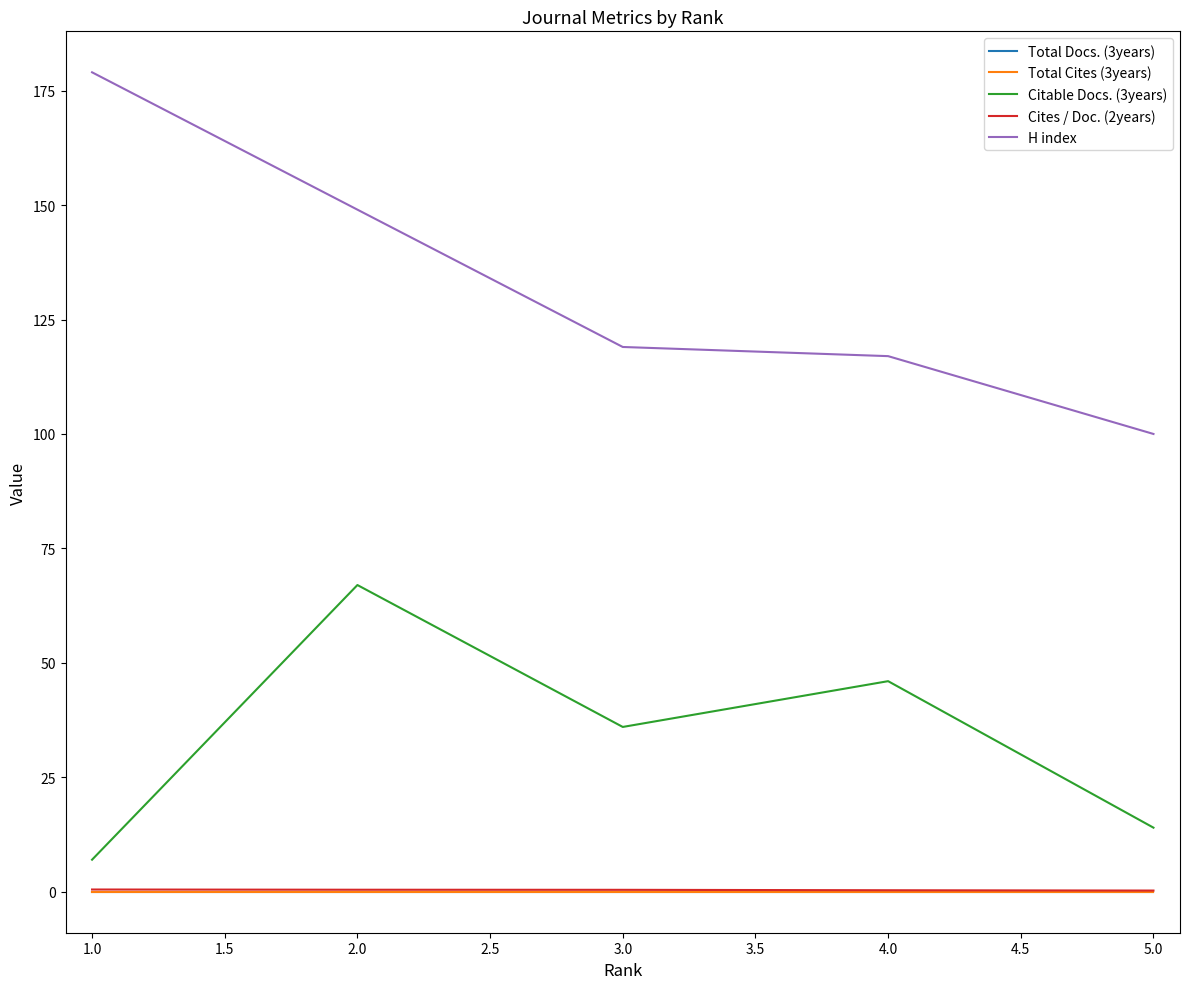

Is this an area chart (filled region under the line)?

No